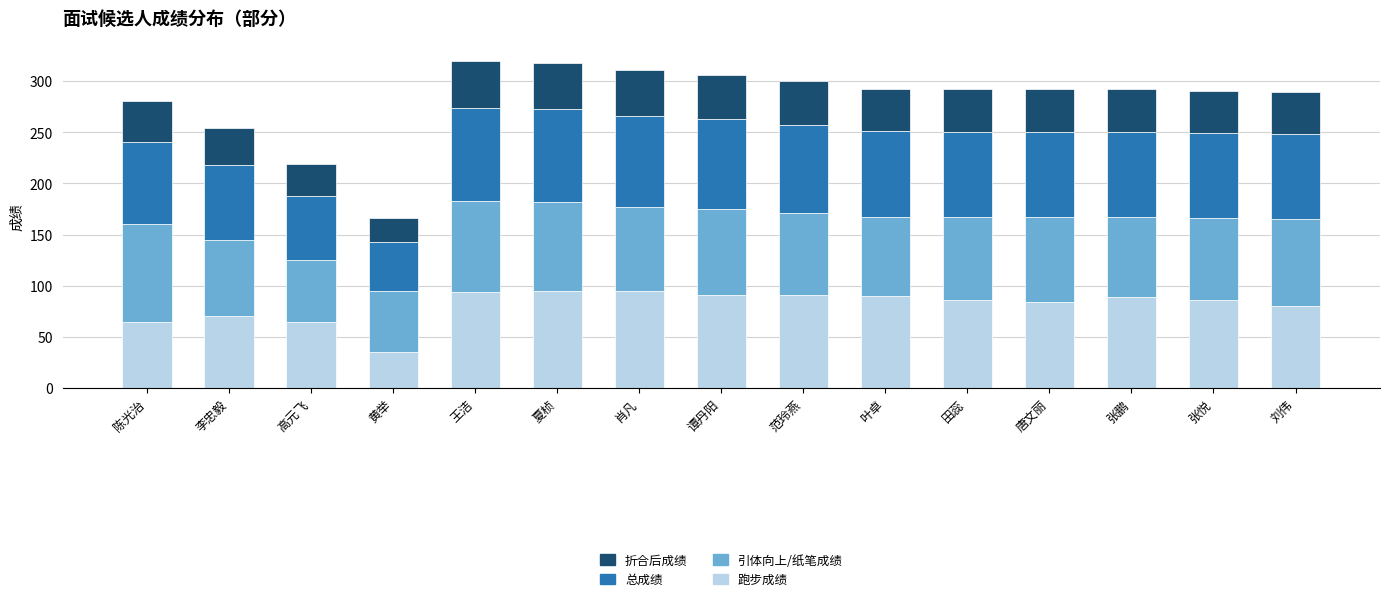

What is the sum of the 跑步成绩 values at 王洁 and 肖凡?

188.5